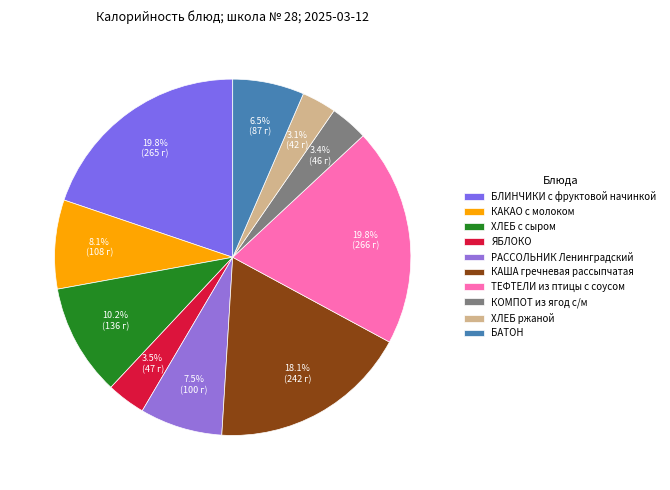

Approximately how many times larger is the value at КАКАО с молоком compared to БАТОН?

1.2